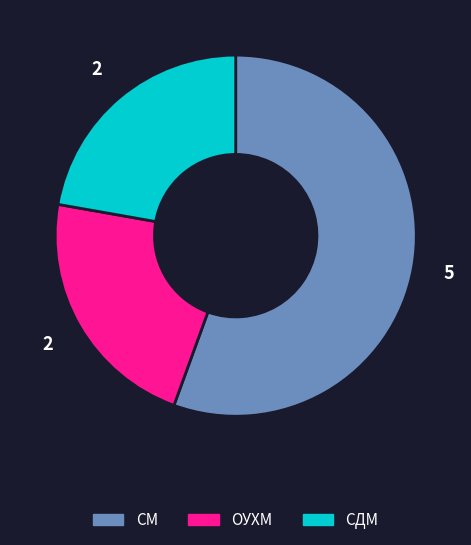

What is the largest slice in the pie chart?

СМ